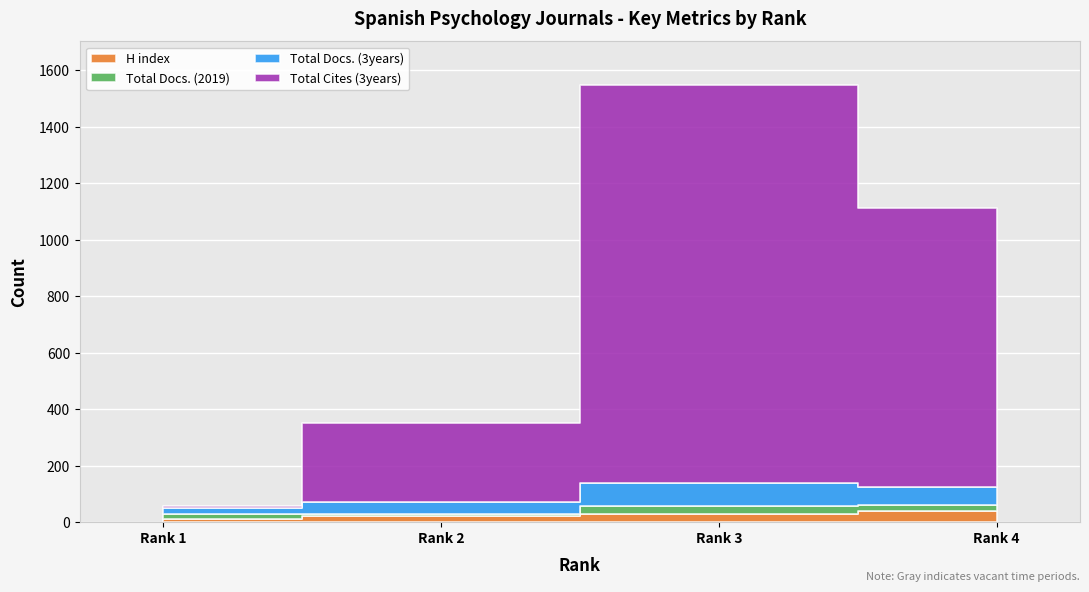

Is it true that Total Cites (3years) equals 7 at Rank 1?

True